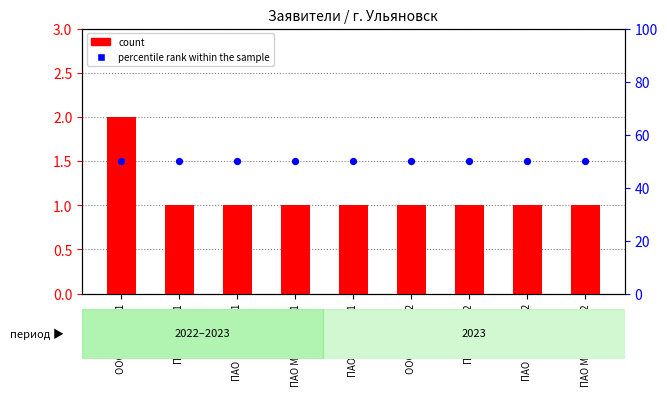

What are all the series names shown in the legend?

count, percentile rank within the sample